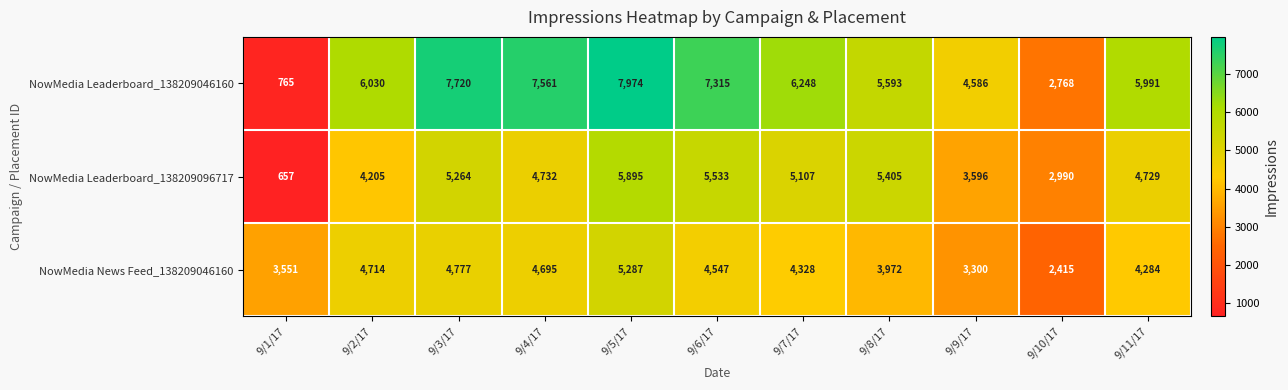

Which category has the lowest value across all series?

9/1/17